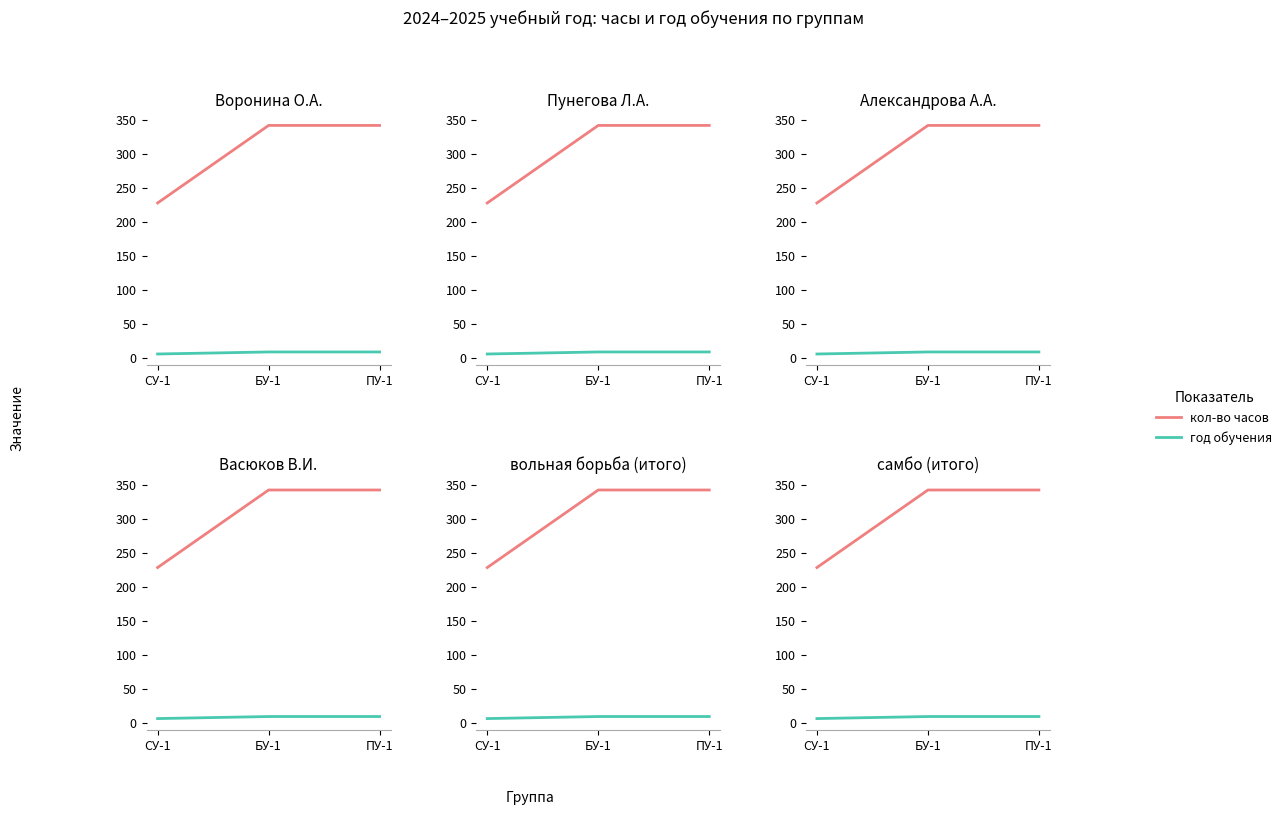

What is the smallest value displayed?

6